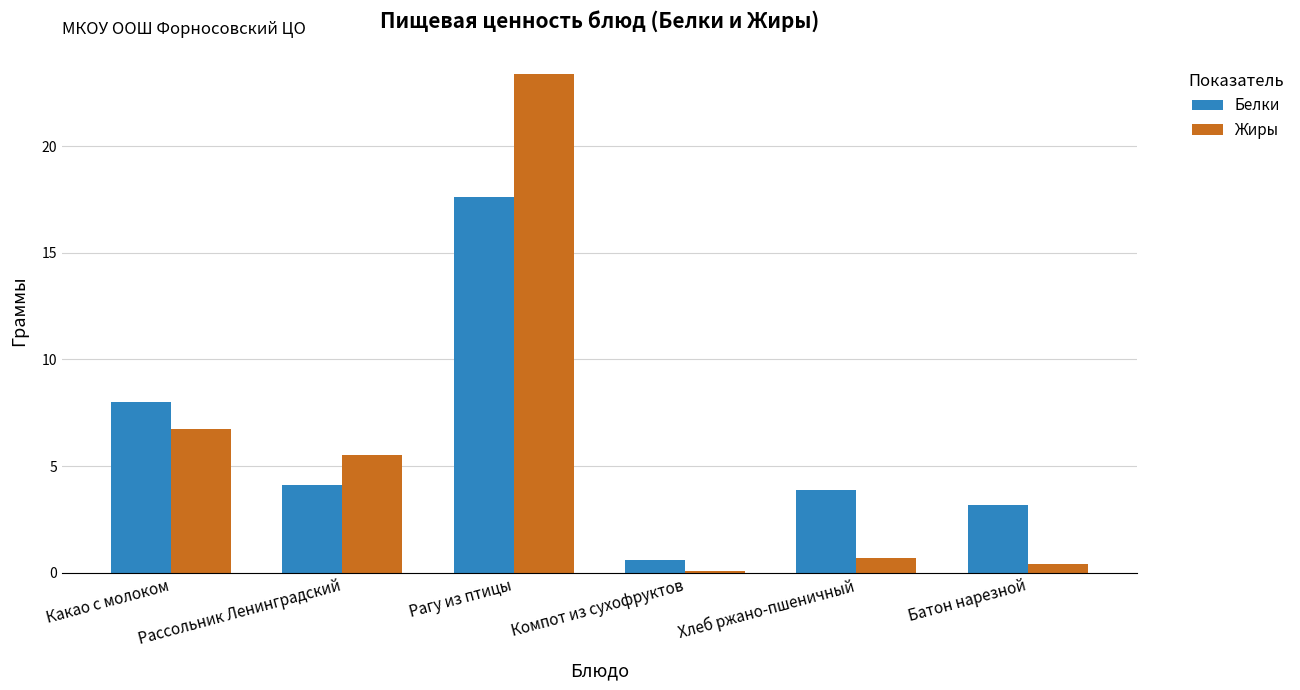

The value of Белки at Хлеб ржано-пшеничный is 2.7. True or false?

False